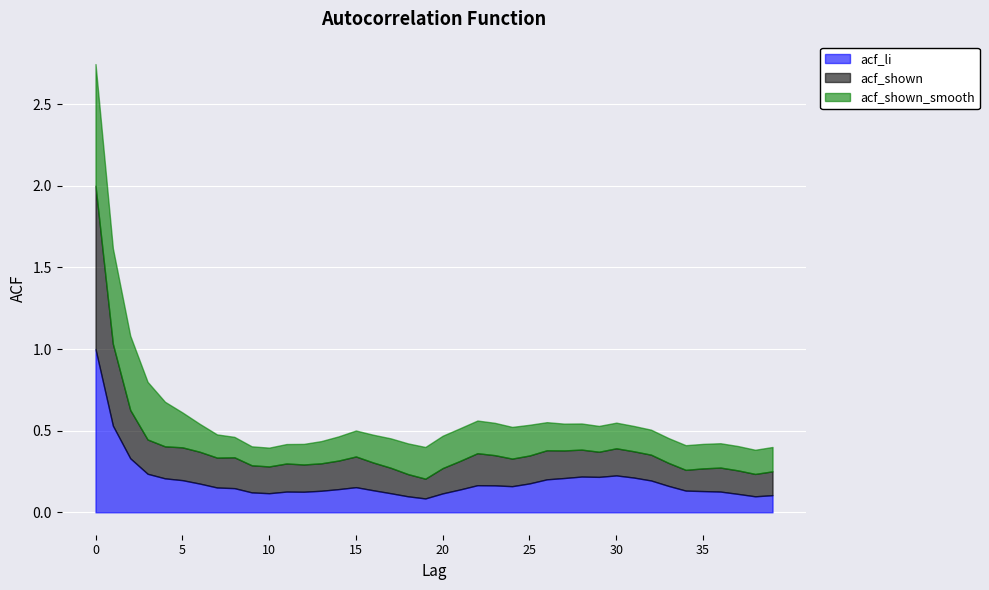

How many lines are shown in the chart?

3